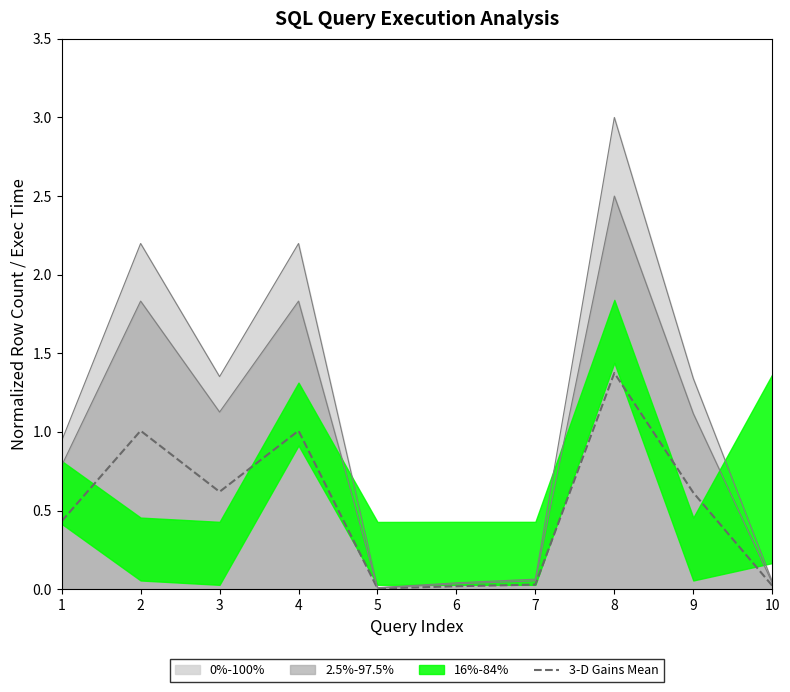

At which category does the chart reach its peak across all series?

8